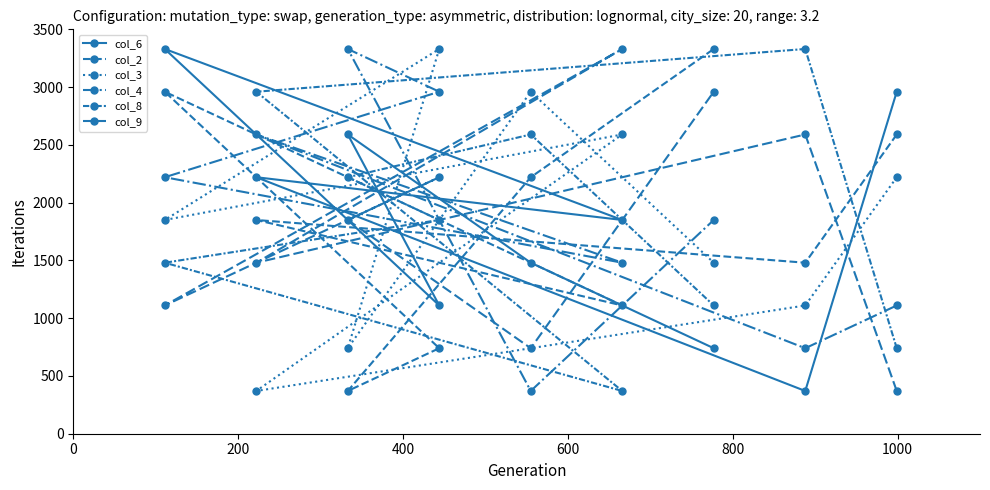

Count the number of data series in this chart.

6